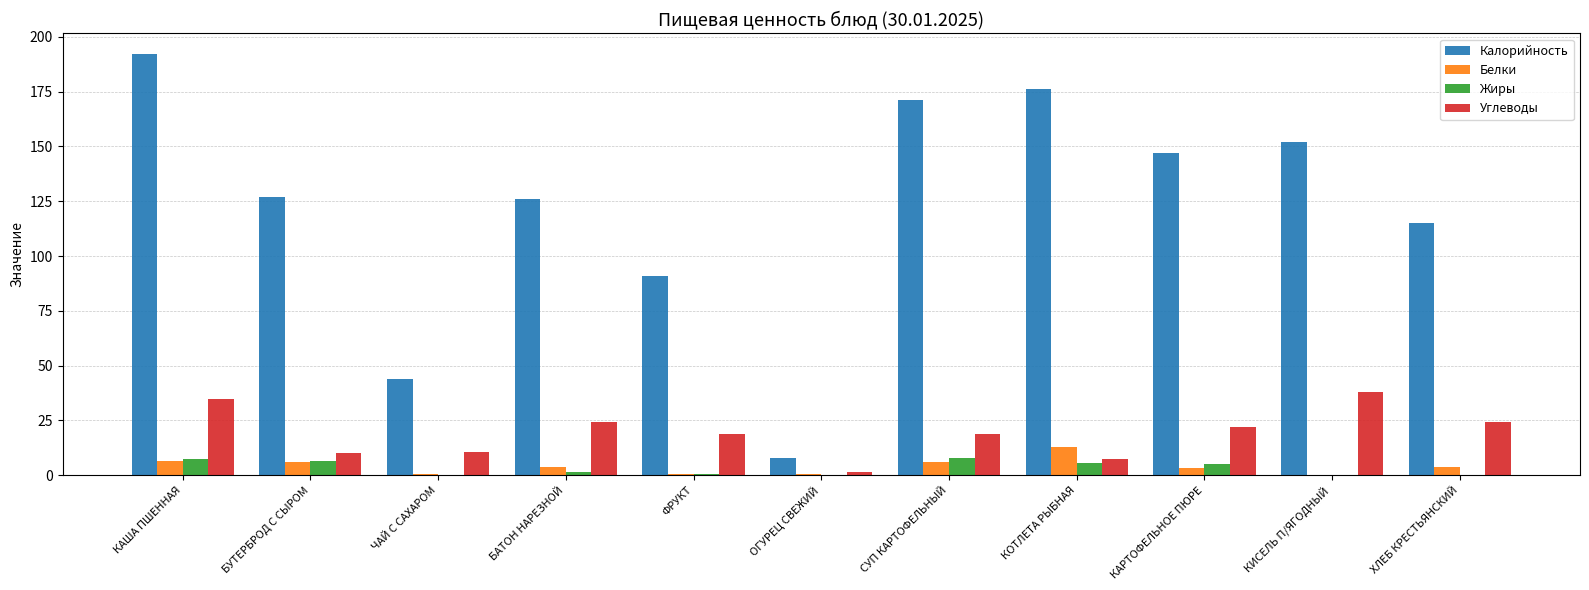

True or false: Калорийность has a value of 147.0 at КАРТОФЕЛЬНОЕ ПЮРЕ.

True